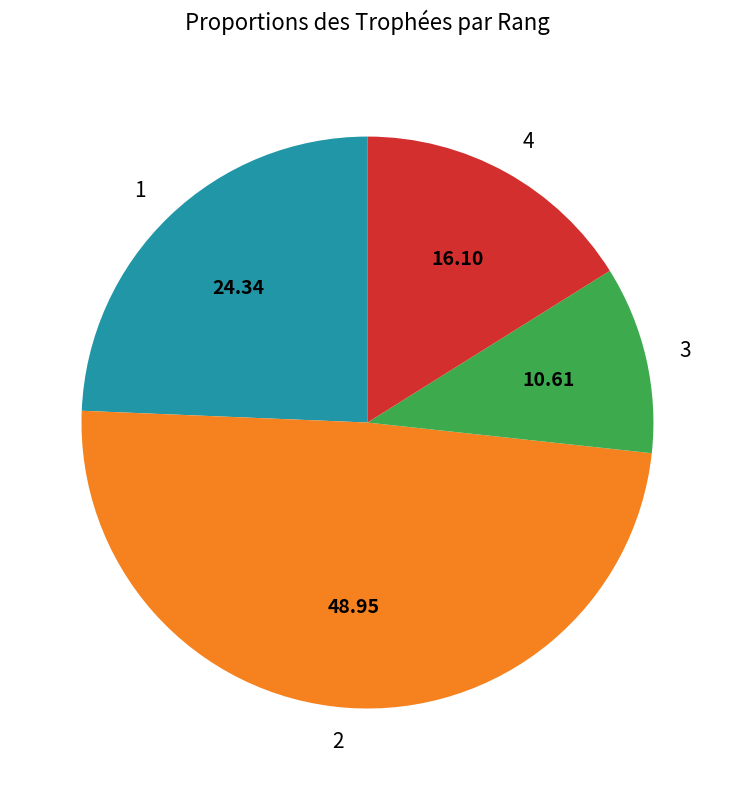

What is the smallest slice in the pie chart?

3